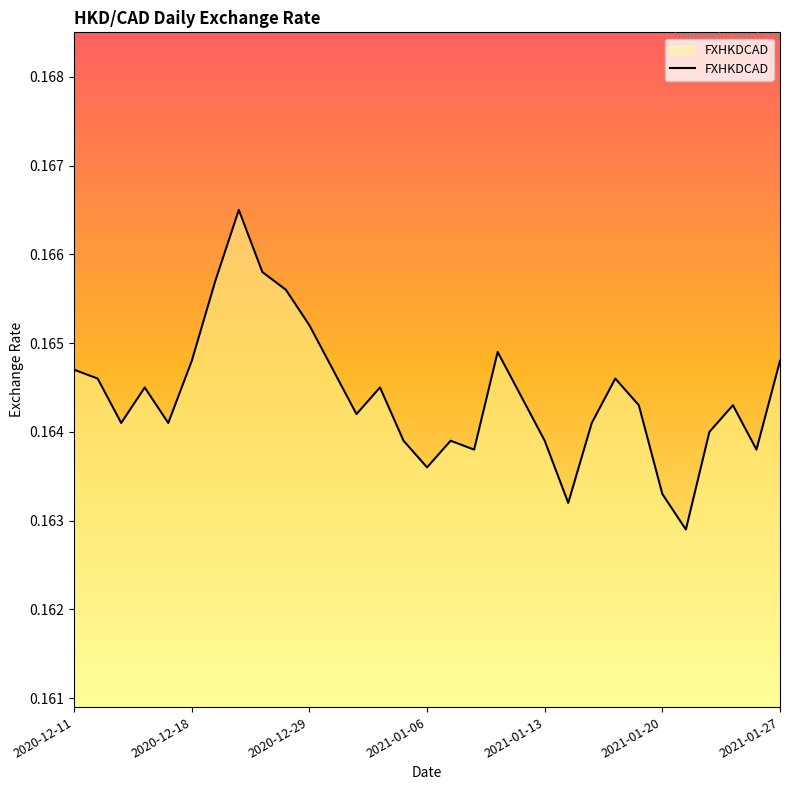

How many lines are shown in the chart?

1